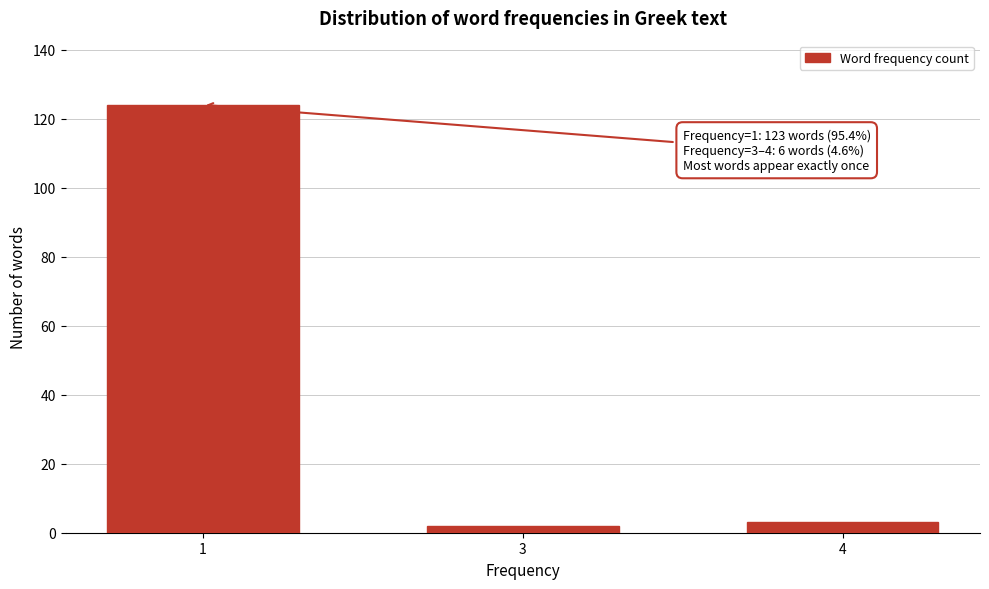

Reading left to right, transcribe all the data shown in this chart.

124	2	3